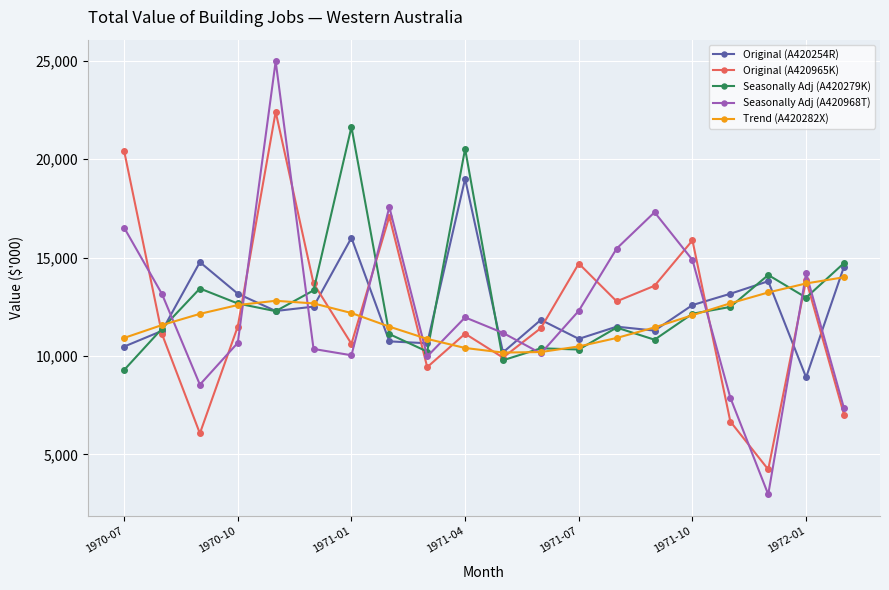

How many categories are shown in the chart?

20